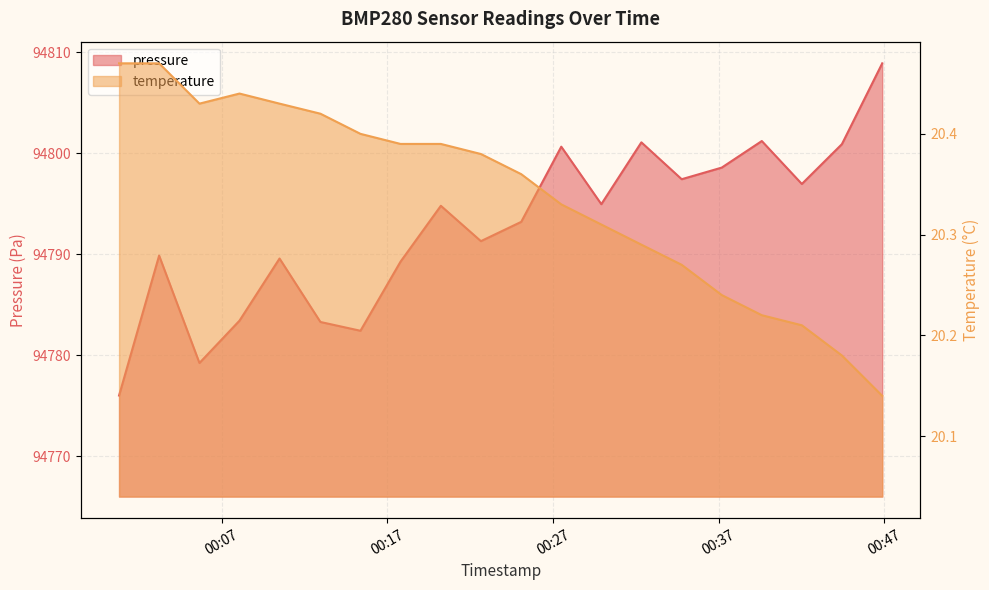

The value of temperature at 2022-11-20T00:39:36 is 20.2. True or false?

True